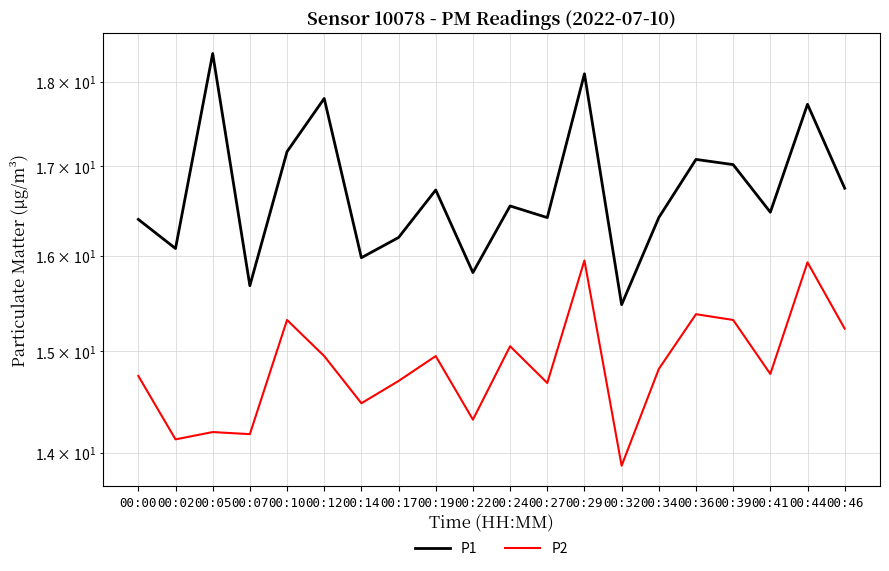

In P1, how many points are lower than both neighbors (excluding endpoints)?

7